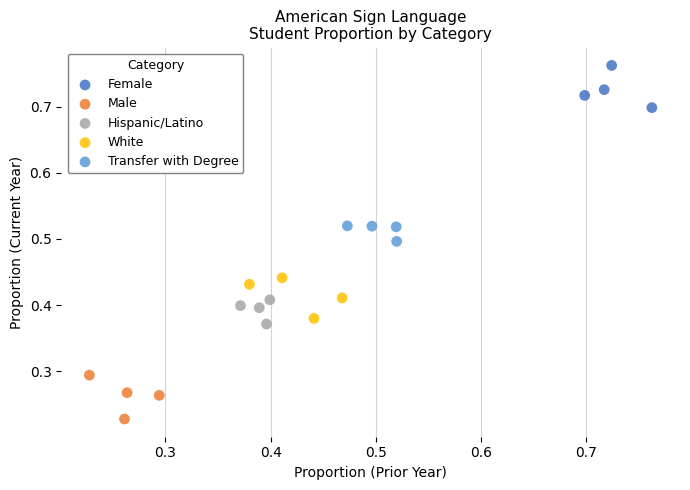

Which series reaches the minimum Y coordinate?

Male